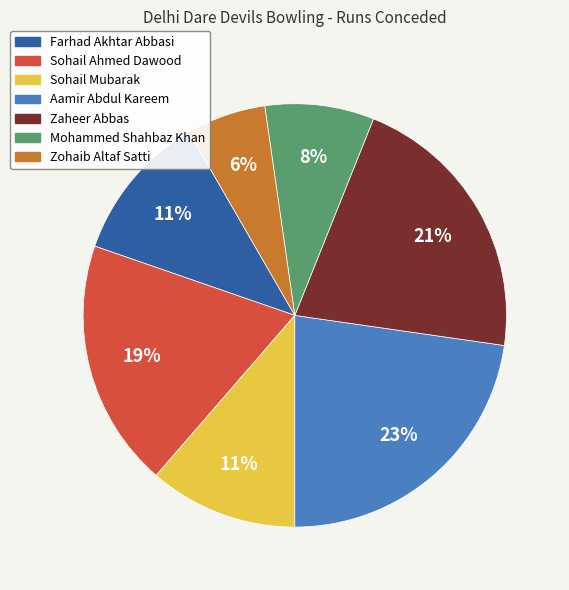

Combined, do Aamir Abdul Kareem and Mohammed Shahbaz Khan account for over 50%?

No